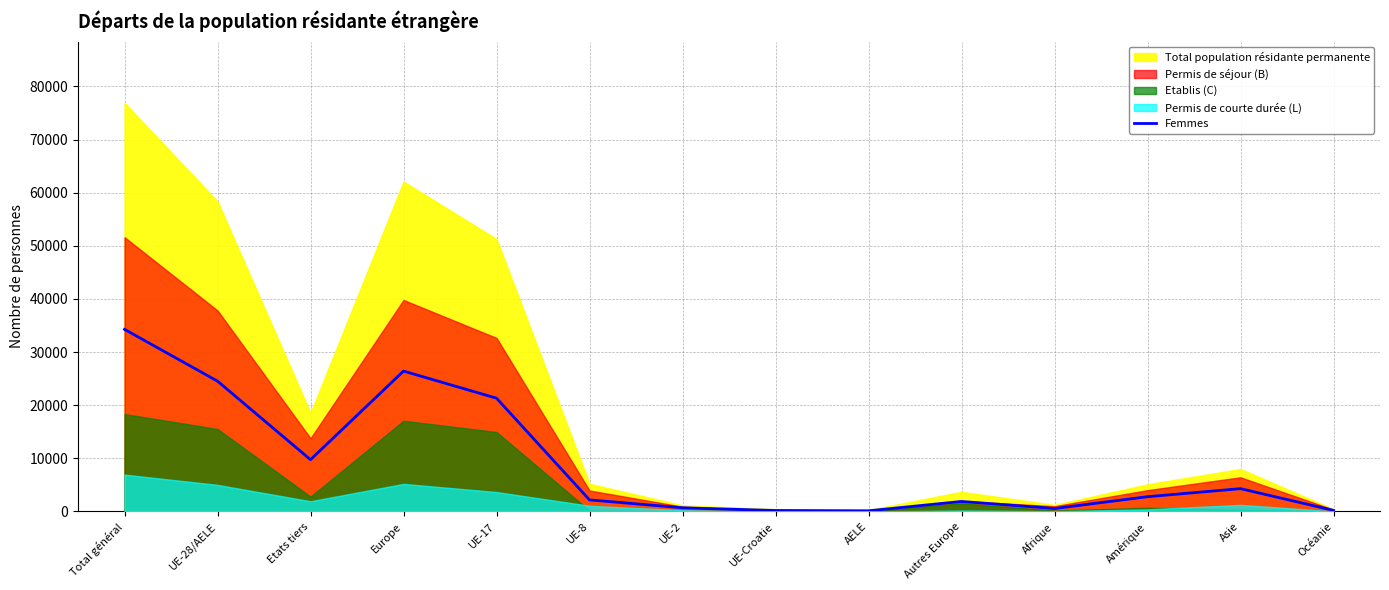

The value at UE-2 is 700. True or false?

True